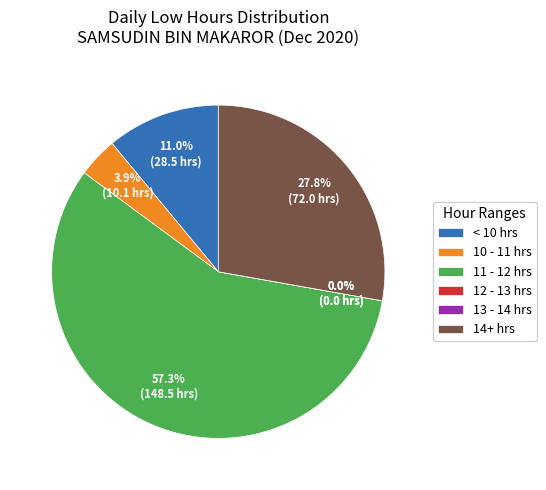

What percentage is the Day 11 slice, to the nearest percent?

4%